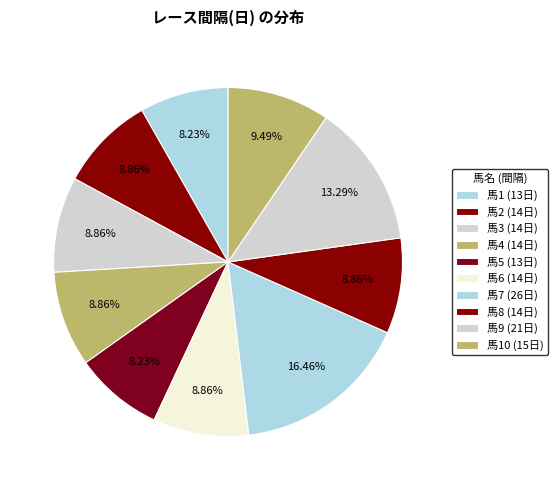

Rank the categories by value from highest to lowest.

7, 9, 10, 2, 3, 4, 6, 8, 1, 5